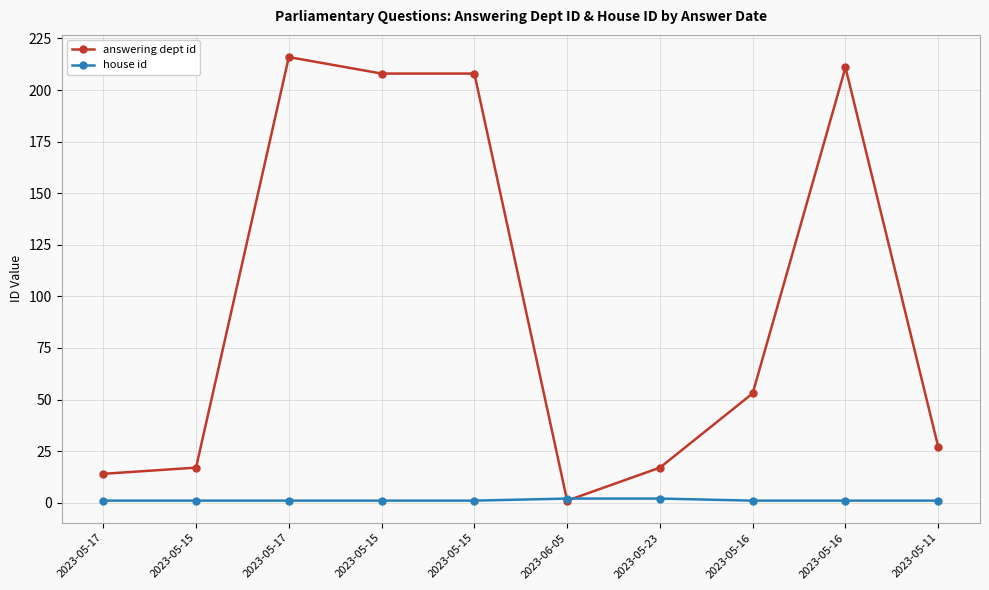

The answering dept id series shows 14 at 2023-05-17. True or false?

True